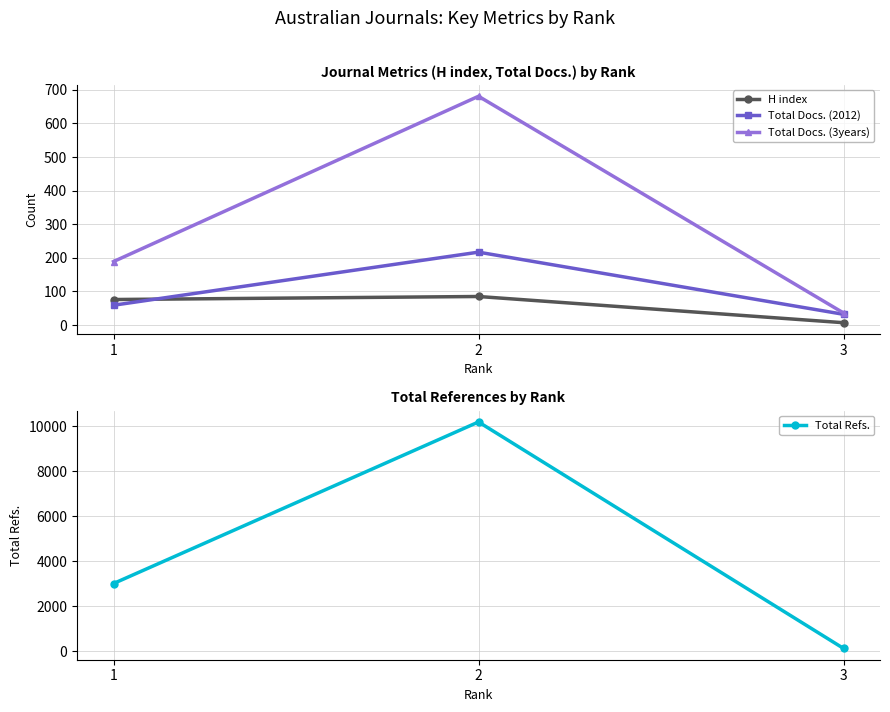

What is the sum of the Total Refs. values at 1 and 3?

3144